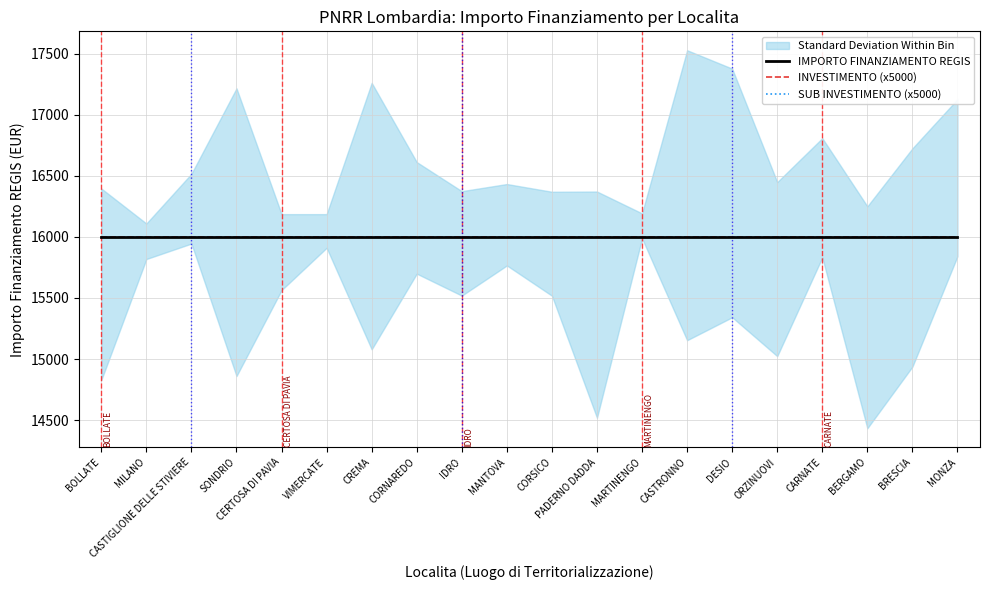

Does the chart display data point markers on the line(s)?

No